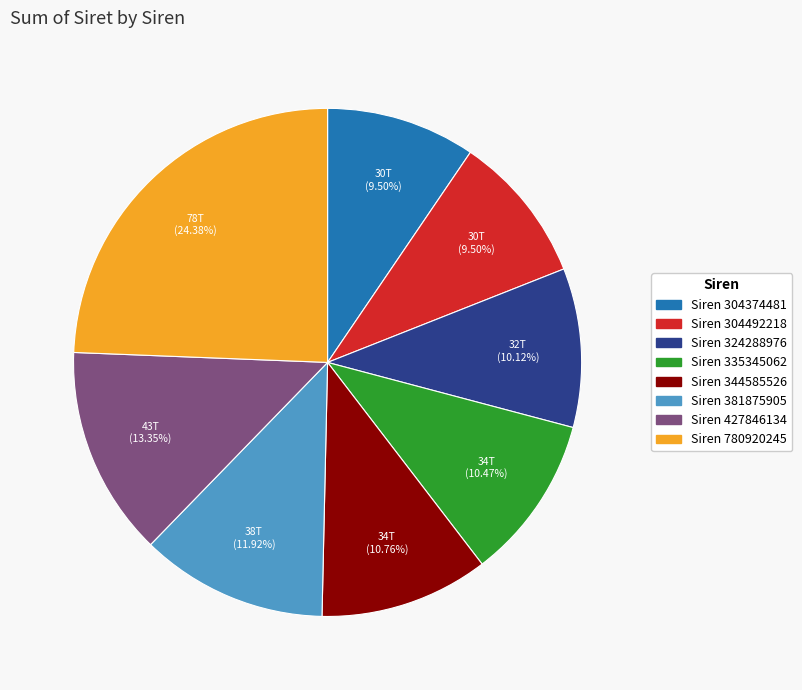

How many segments does this pie chart have?

8